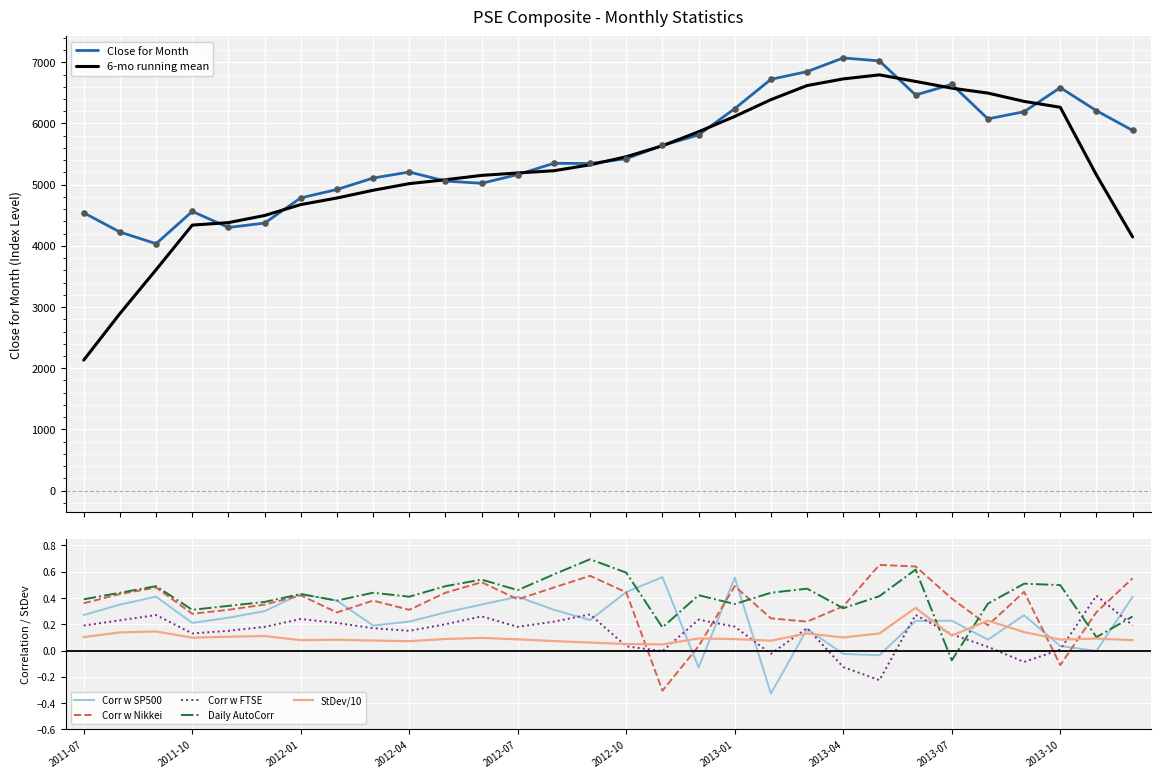

At which category is the sum across all series the highest?

2013-04